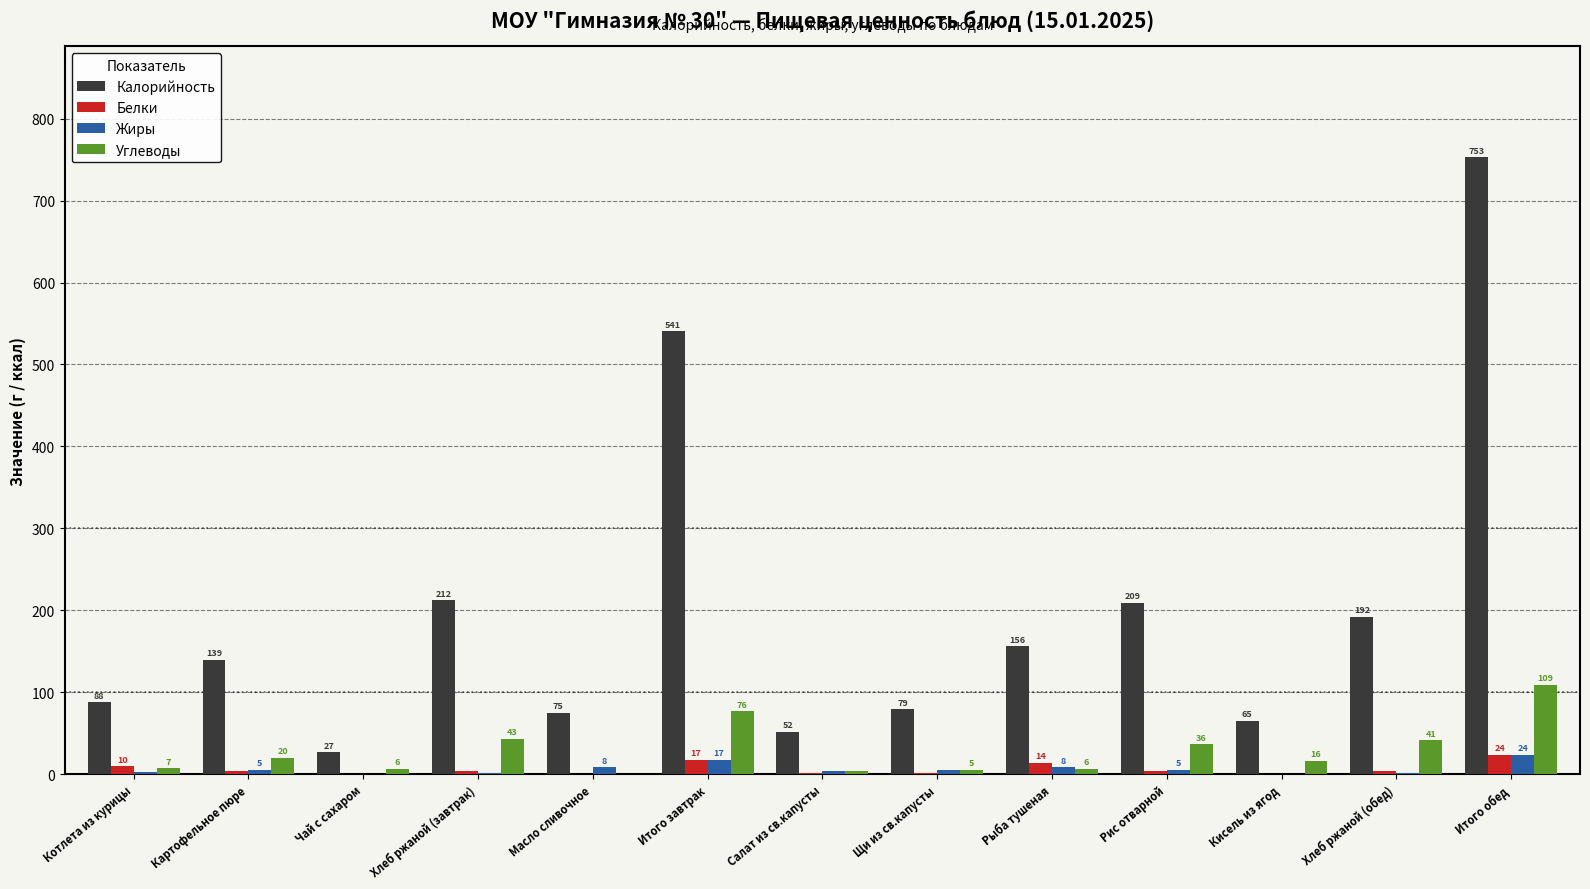

Is it true that Жиры equals 3.6 at Салат из св.капусты?

True